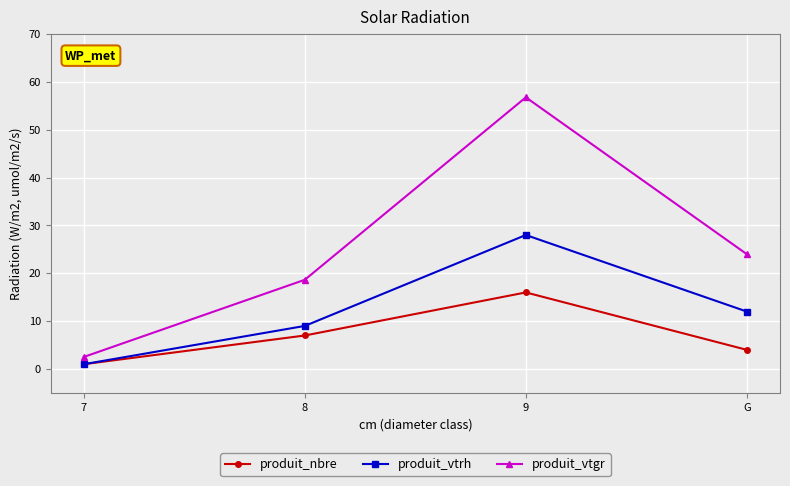

True or false: produit_vtgr has more than 1 interior local peaks.

False